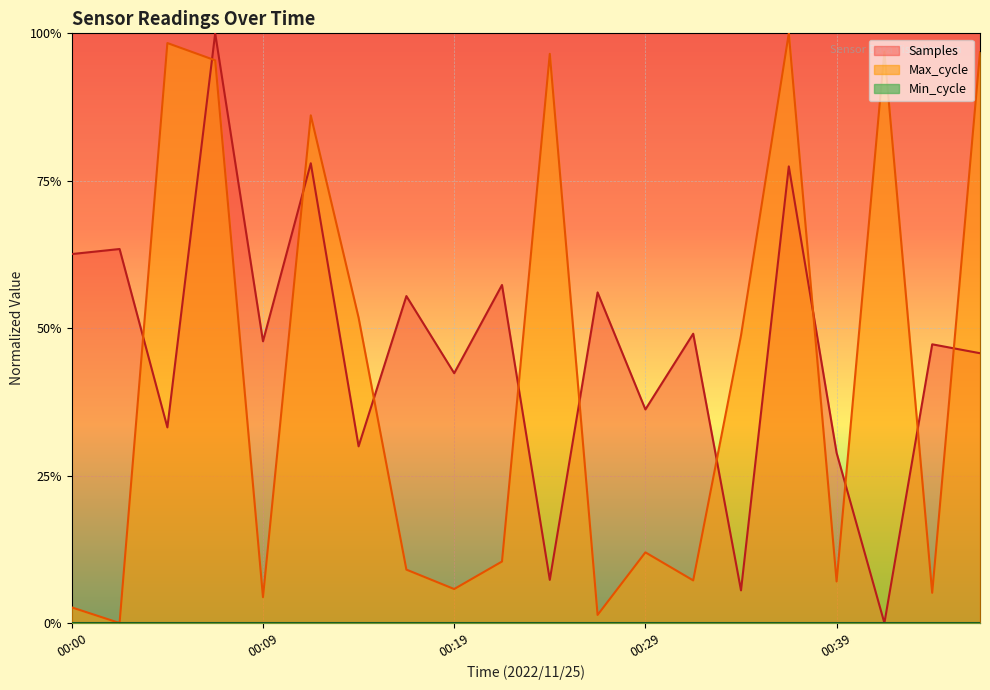

Reading left to right, list all the values displayed in this chart.

Samples: 0.6	0.6	0.3	1.0	0.5	0.8	0.3	0.6	0.4	0.6	0.1	0.6	0.4	0.5	0.1	0.8	0.3	0.0	0.5	0.5
Max_cycle: 0.0	0.0	1.0	1.0	0.0	0.9	0.5	0.1	0.1	0.1	1.0	0.0	0.1	0.1	0.5	1.0	0.1	1.0	0.1	1.0